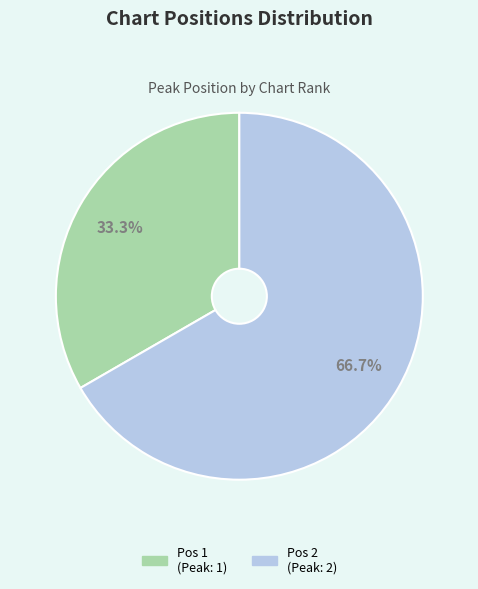

Is there any slice that represents more than half of the pie?

Yes